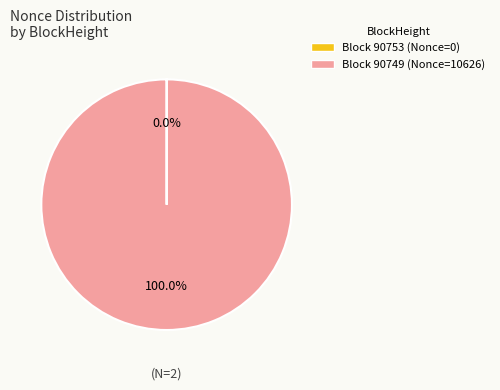

Which slice represents more than half of the pie?

Block 90749 (Nonce=10626)